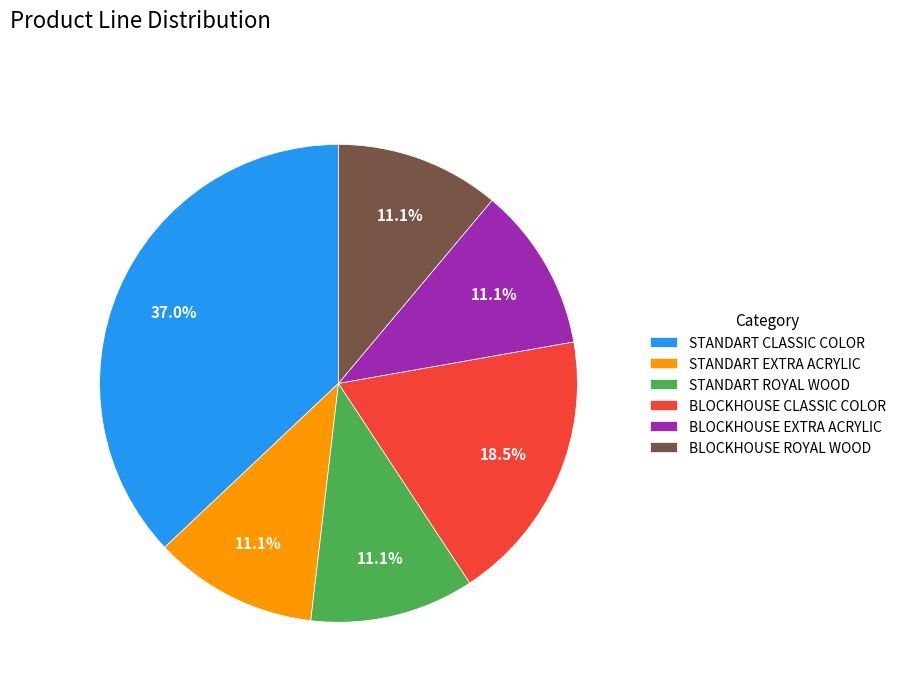

To the nearest percent, what percentage of the pie is STANDART EXTRA ACRYLIC?

11%